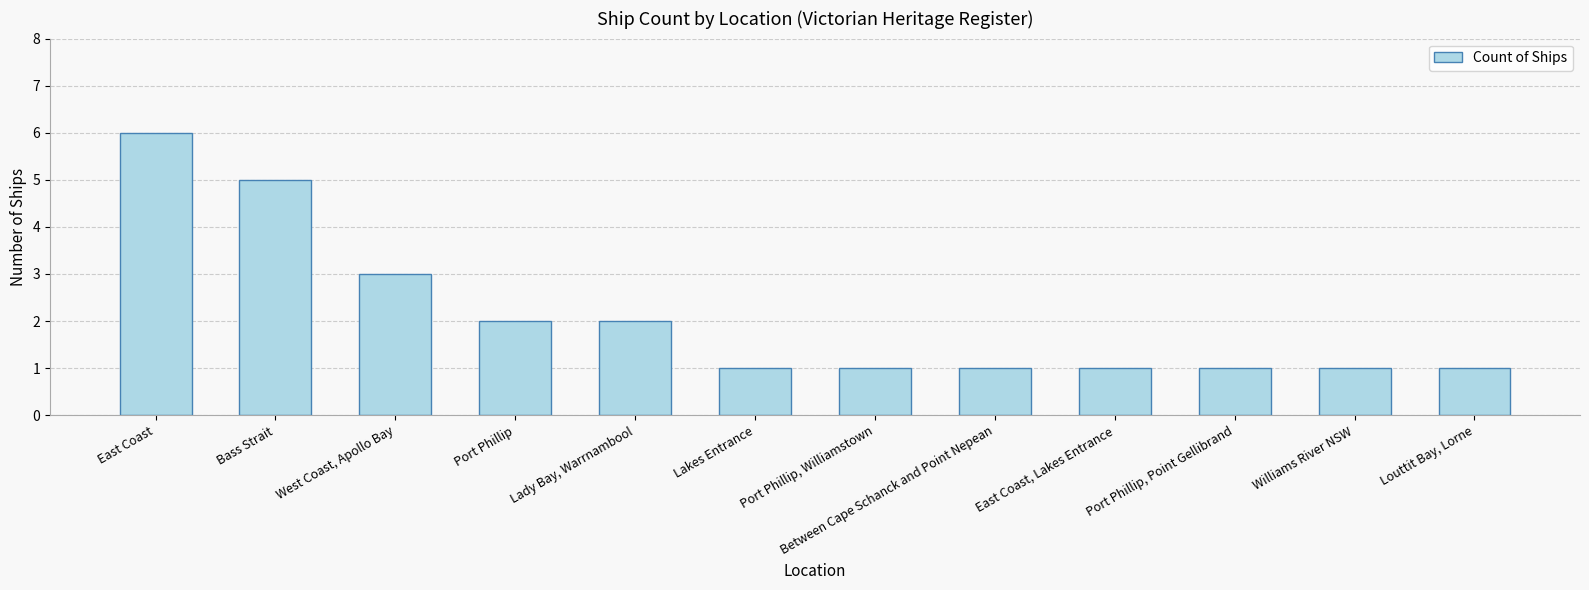

Reading left to right, extract all data points from this chart.

6	5	3	2	2	1	1	1	1	1	1	1